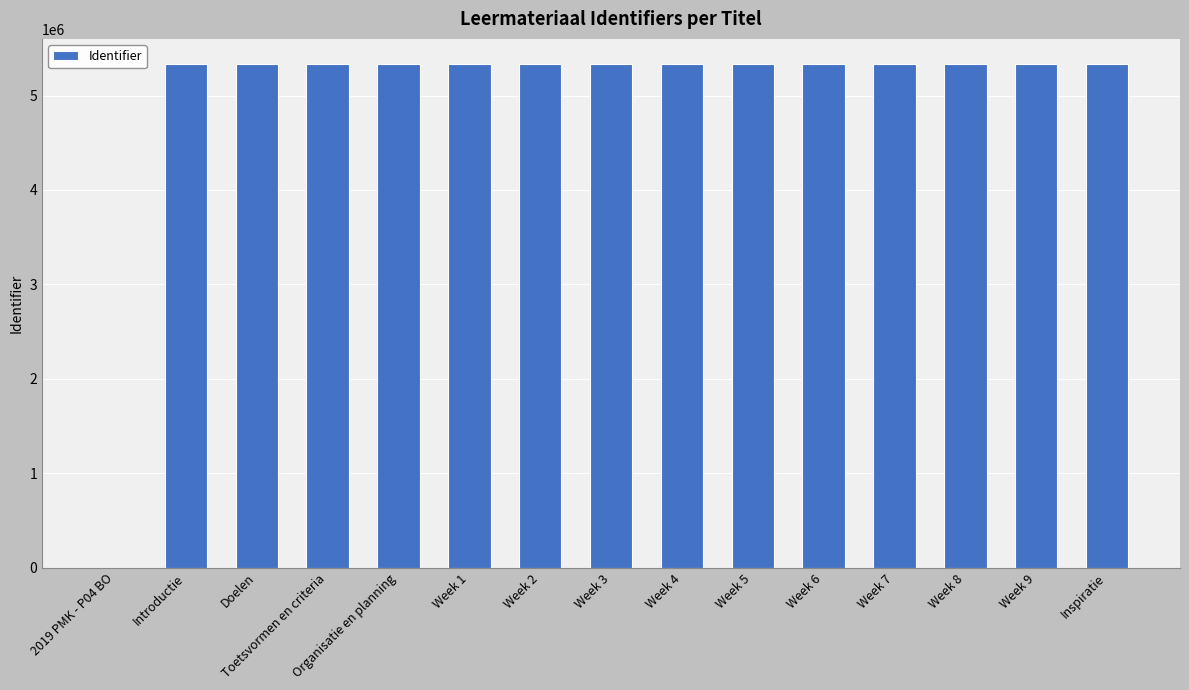

The value at 2019 PMK - P04 BO is 1650298. True or false?

False